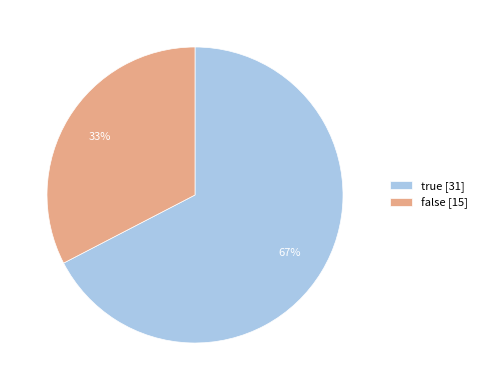

True or false: false [15] accounts for 33% of the total.

True